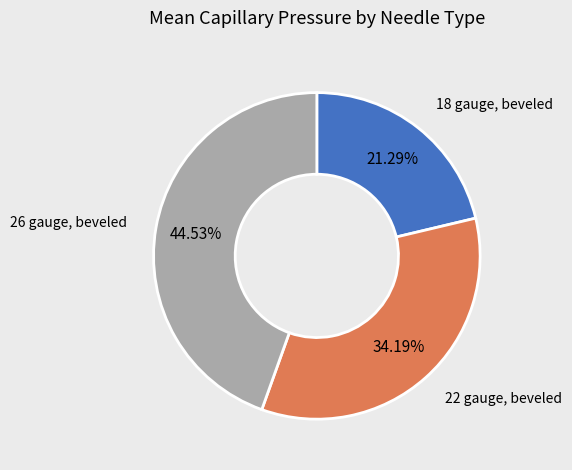

Is there a majority slice in this chart?

No